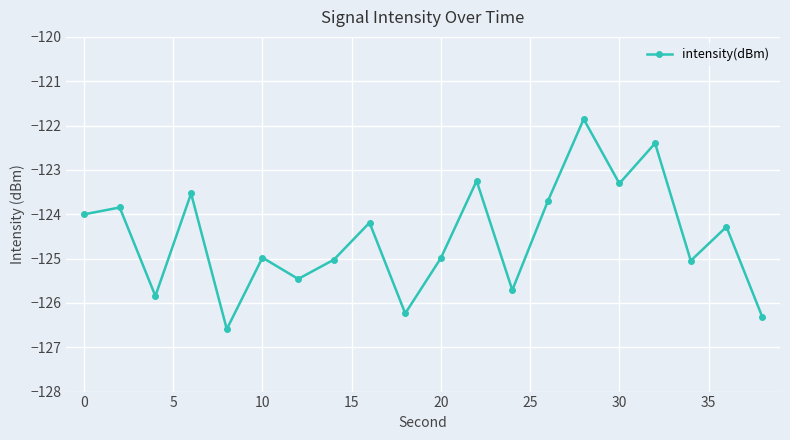

What is the difference between the maximum and minimum values?

4.7